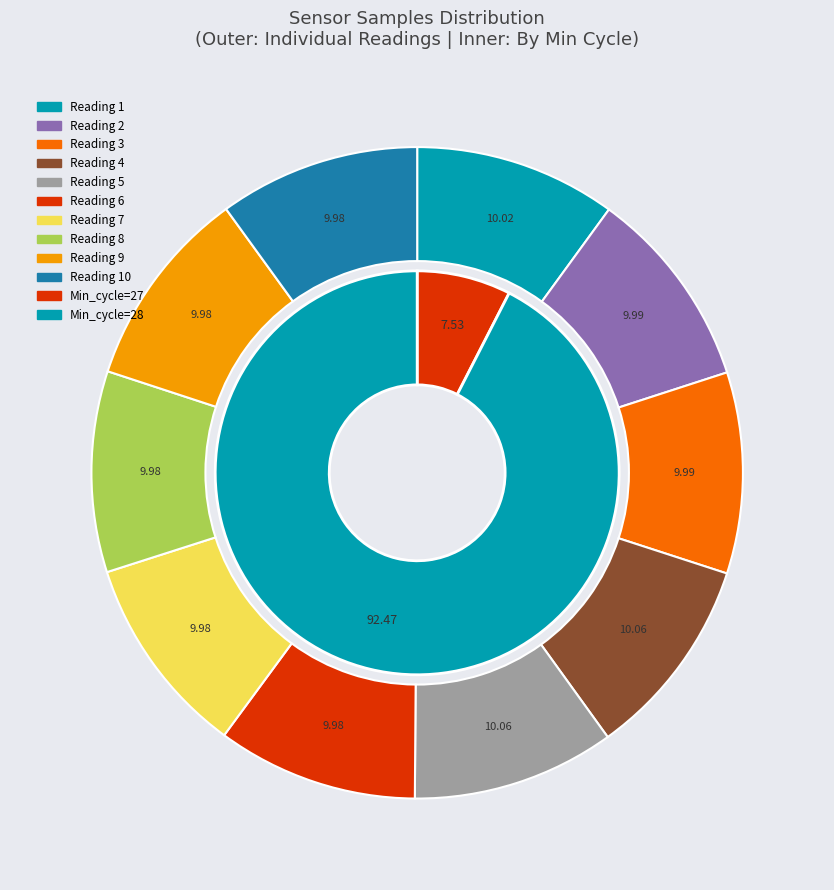

The 36 slice represents 10% of the pie. True or false?

True